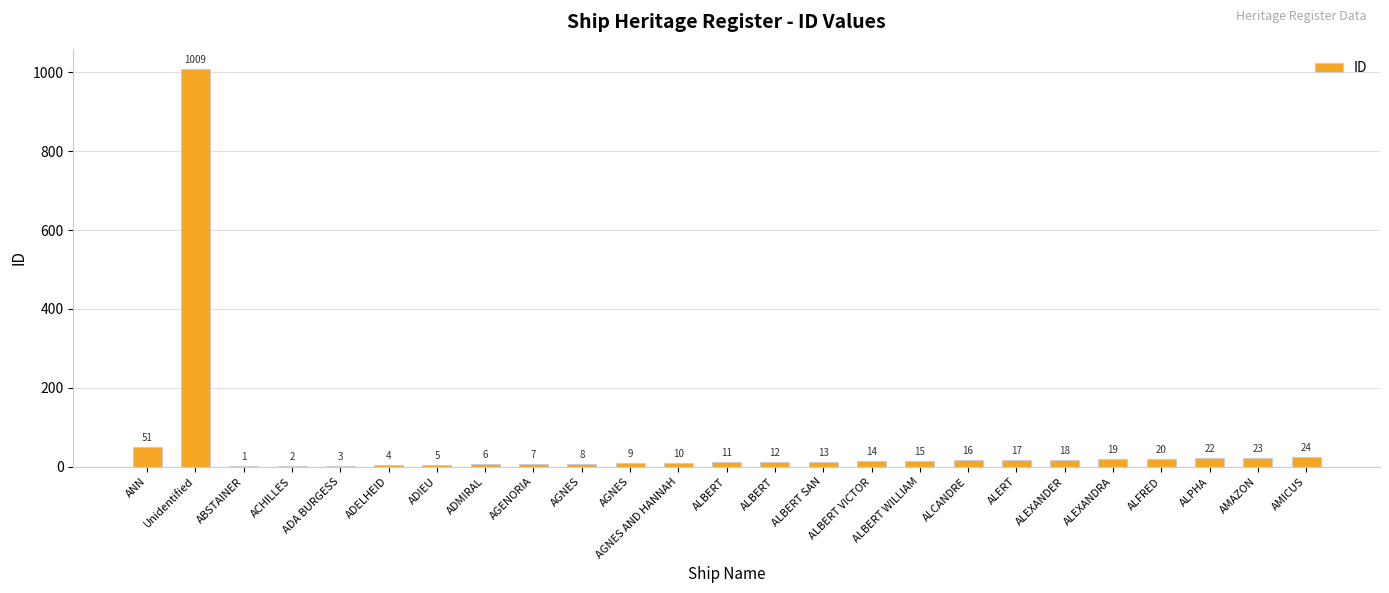

How many data points does each series have?

25